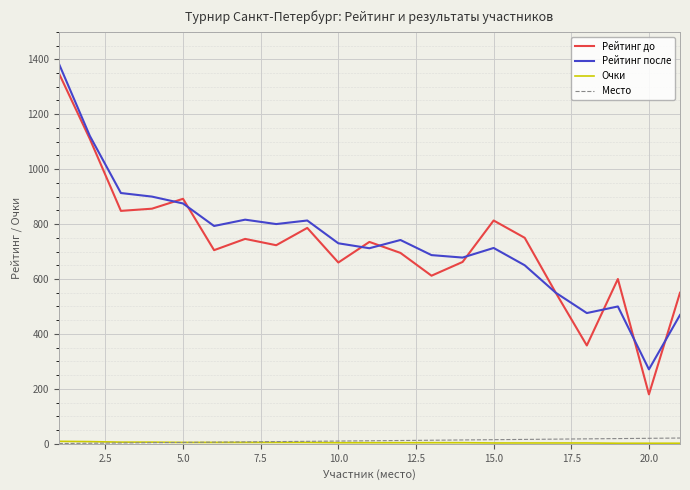

True or false: Рейтинг после and Место cross at least once.

False